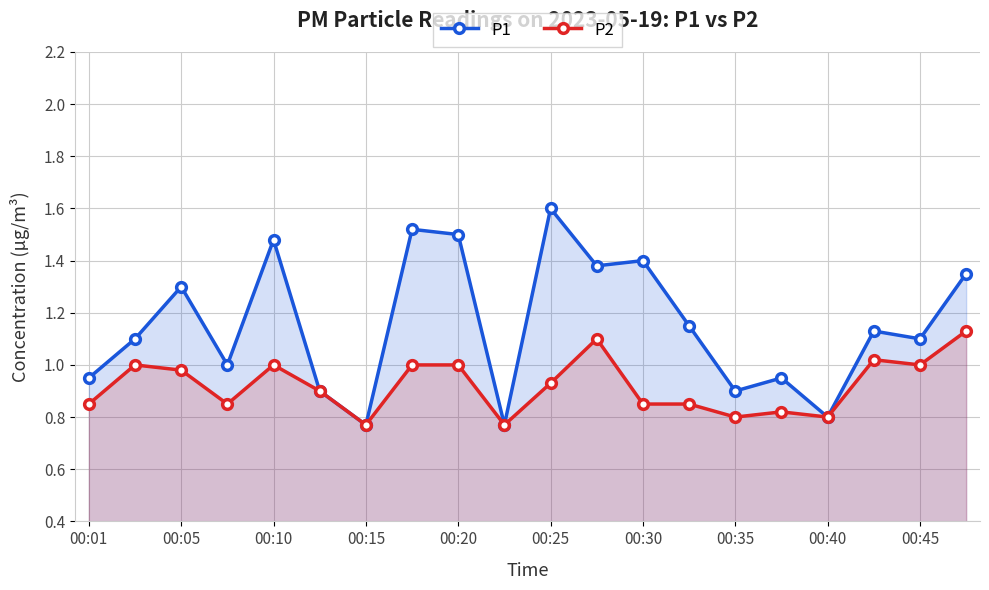

True or false: P1 has a value of 0.6 at 00:25.

False